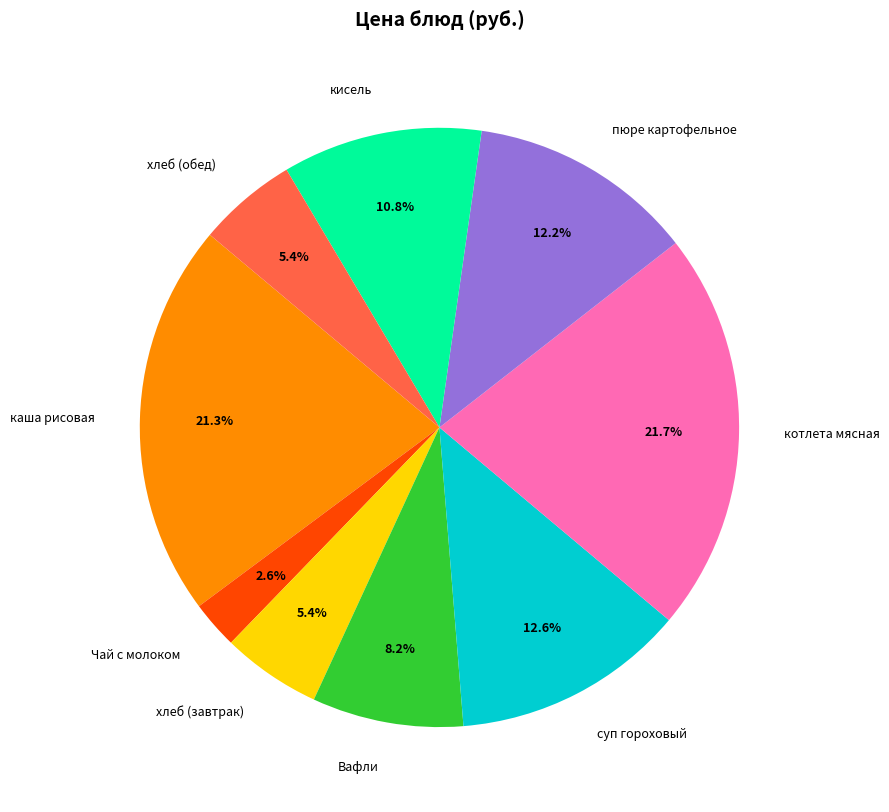

Does Вафли account for over 50% of the chart?

No